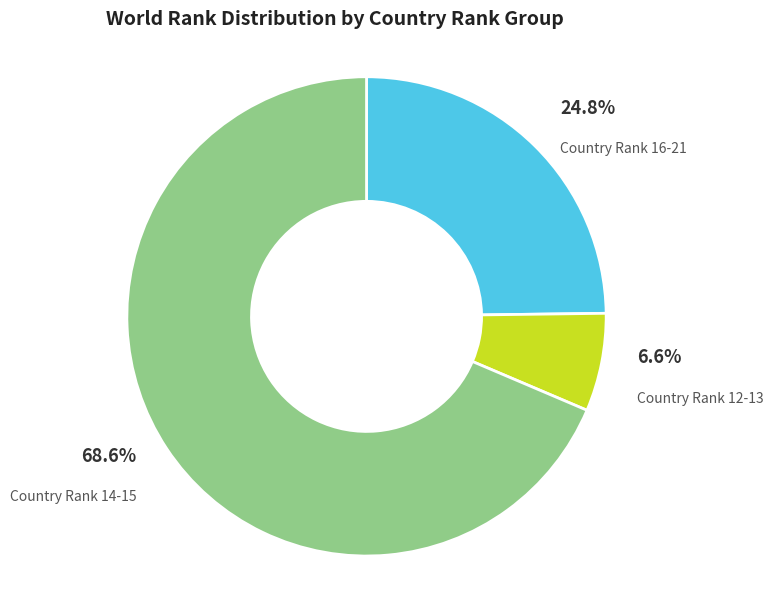

What is the majority slice?

Country Rank 14-15